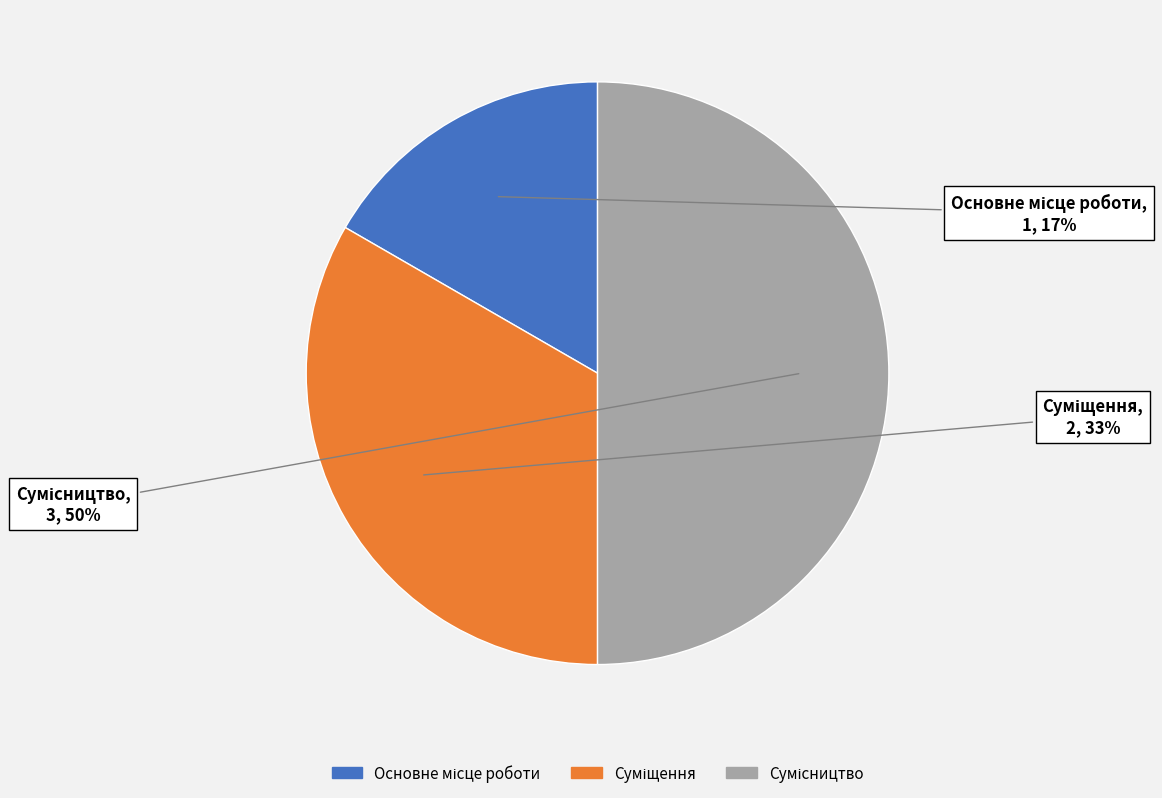

To the nearest percent, what is the average slice percentage?

33%